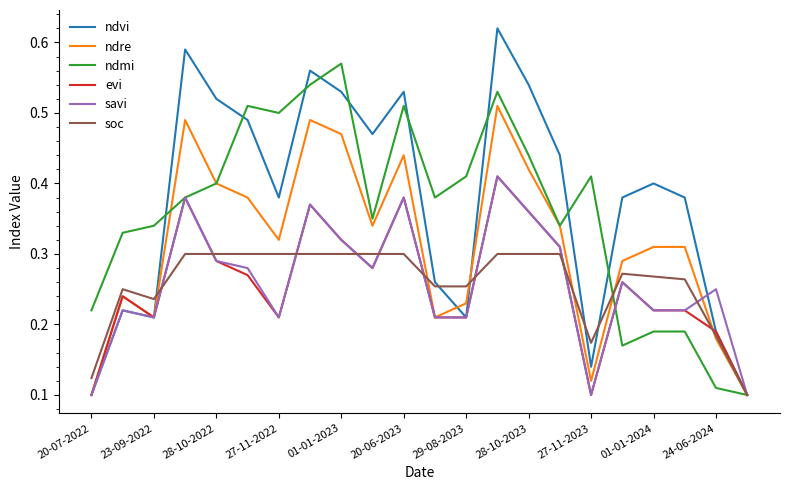

Which series has the widest spread of values?

ndvi